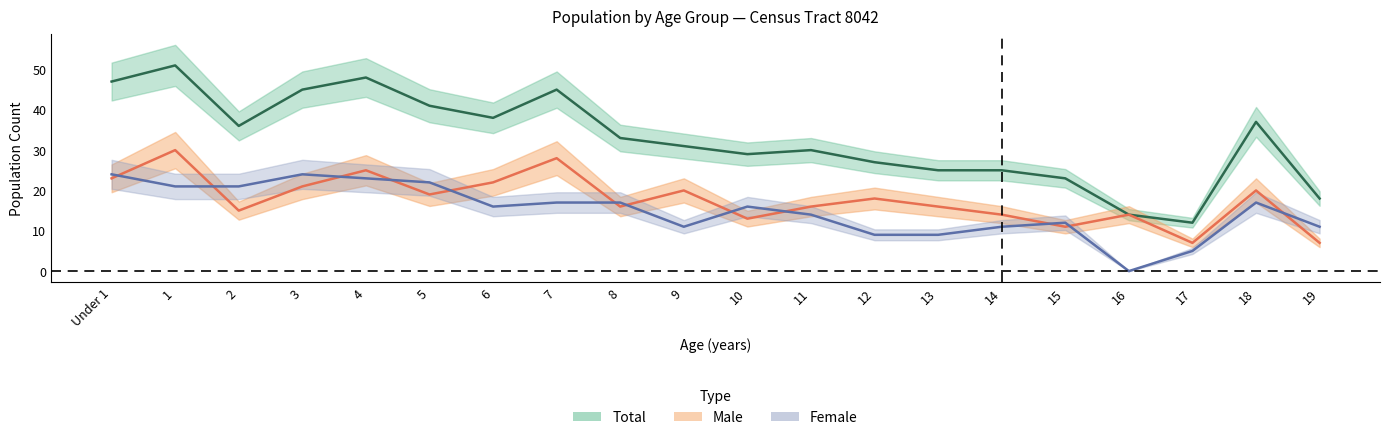

How many lines are shown in the chart?

3